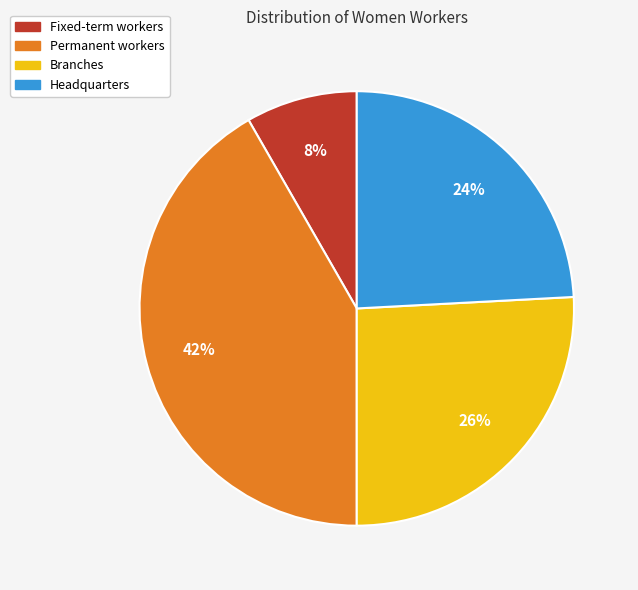

Do Branches and Fixed-term workers together represent more than half of the pie?

No